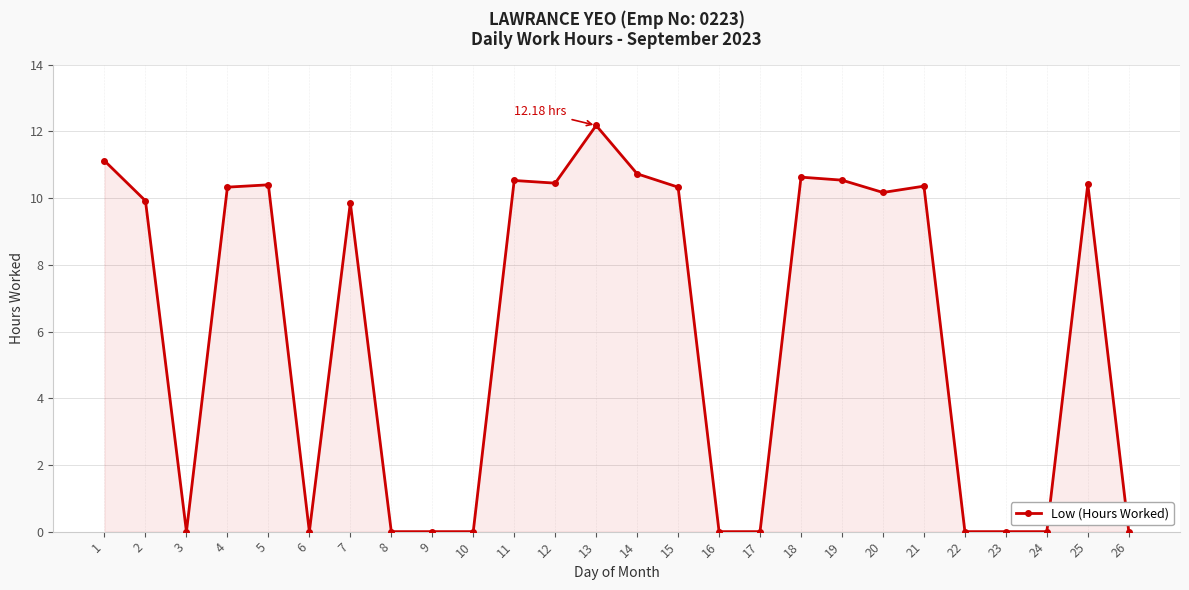

Where is the first local minimum?

3